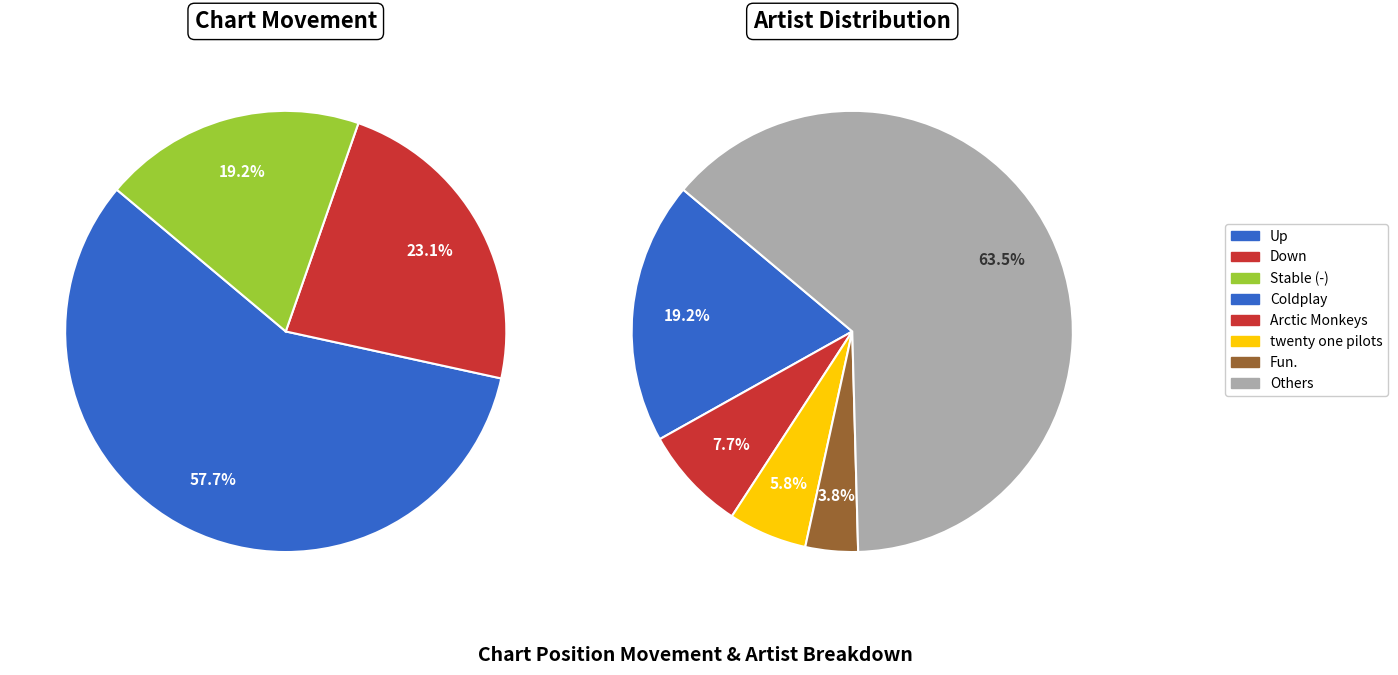

Rank the categories by value from lowest to highest.

-, down, up